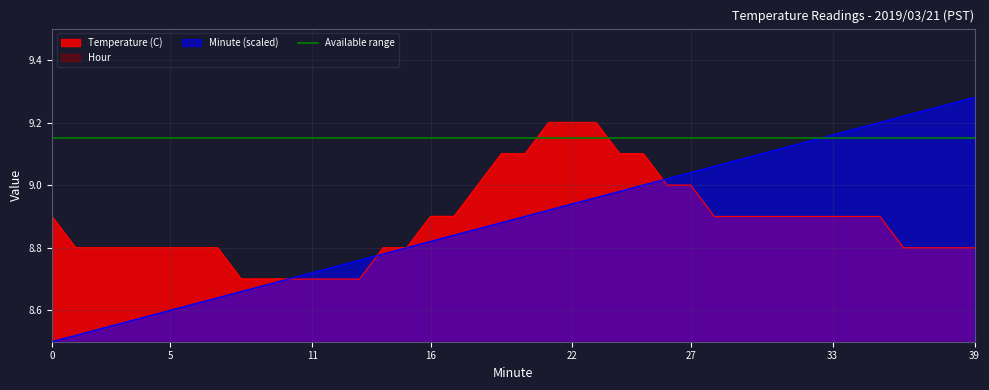

The Minute (scaled) series shows 12.5 at 5. True or false?

False